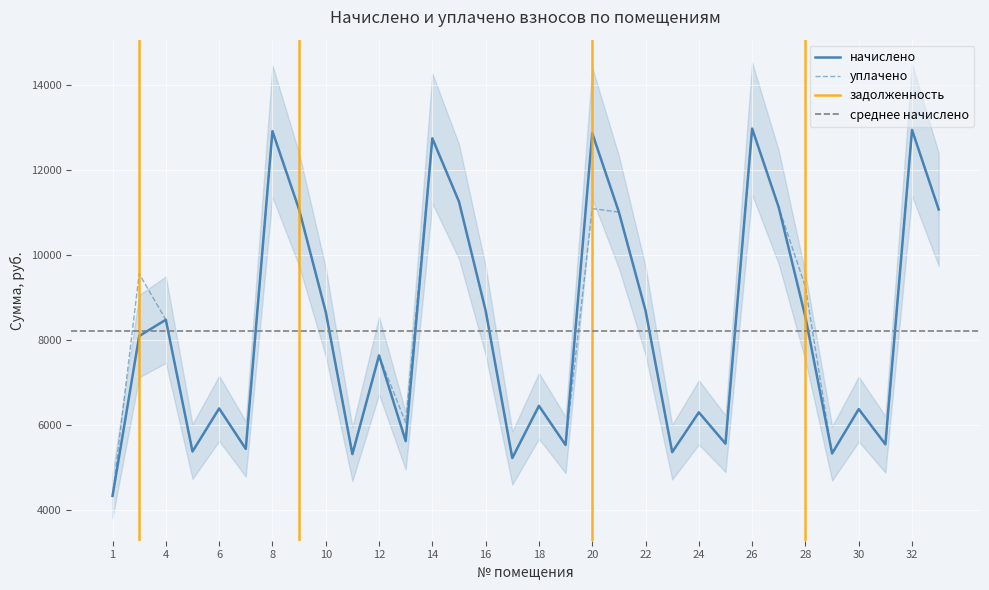

Is it true that уплачено equals 8693.6 at 16?

True